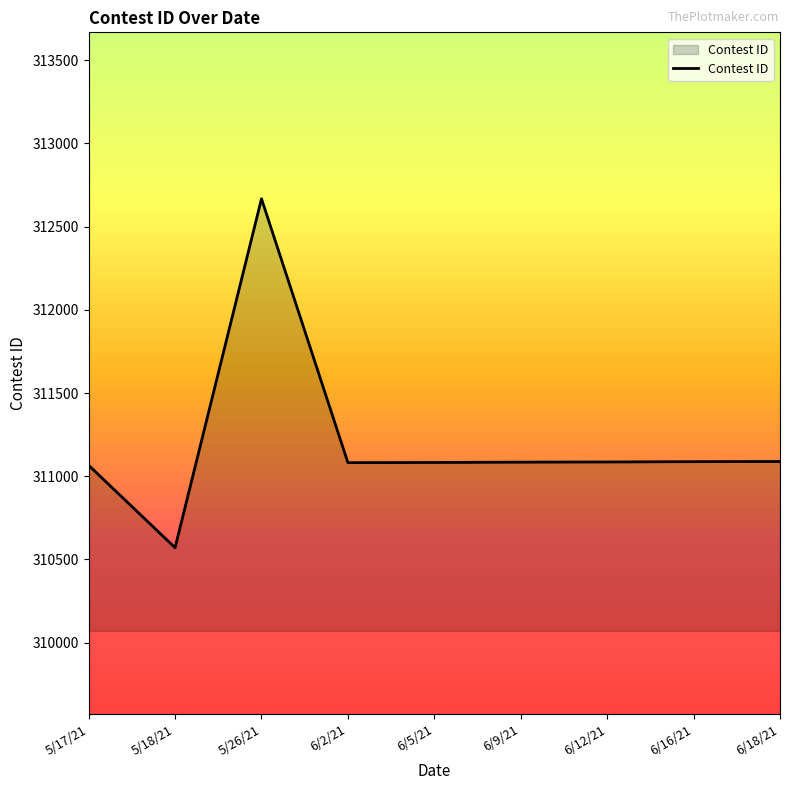

What is the difference between the maximum and second lowest values?

1602